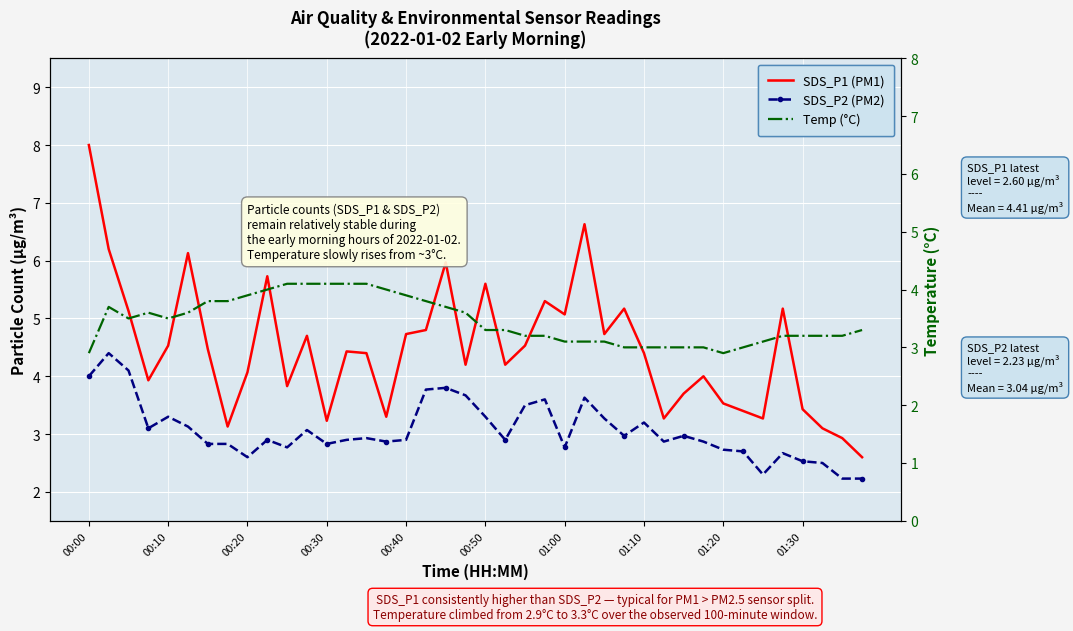

The value of Temp (°C) at 17 is 3.8. True or false?

True